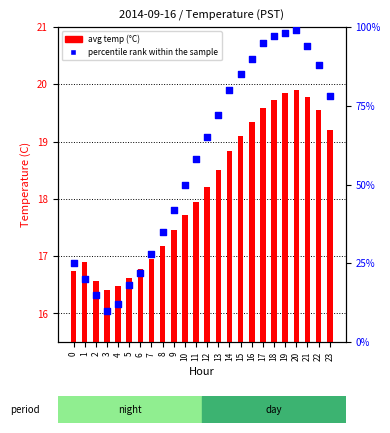

Which series contains the highest Y value?

percentile rank within the sample